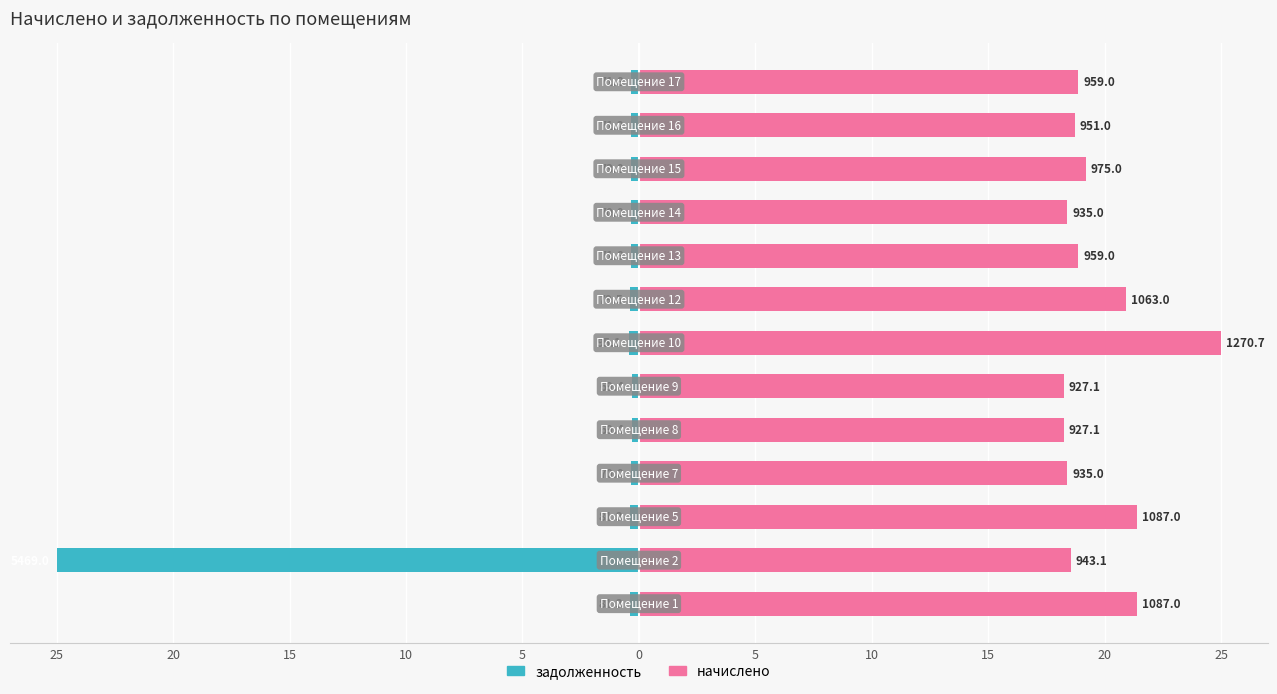

Rank the series at 25 from highest to lowest value.

начислено, задолженность